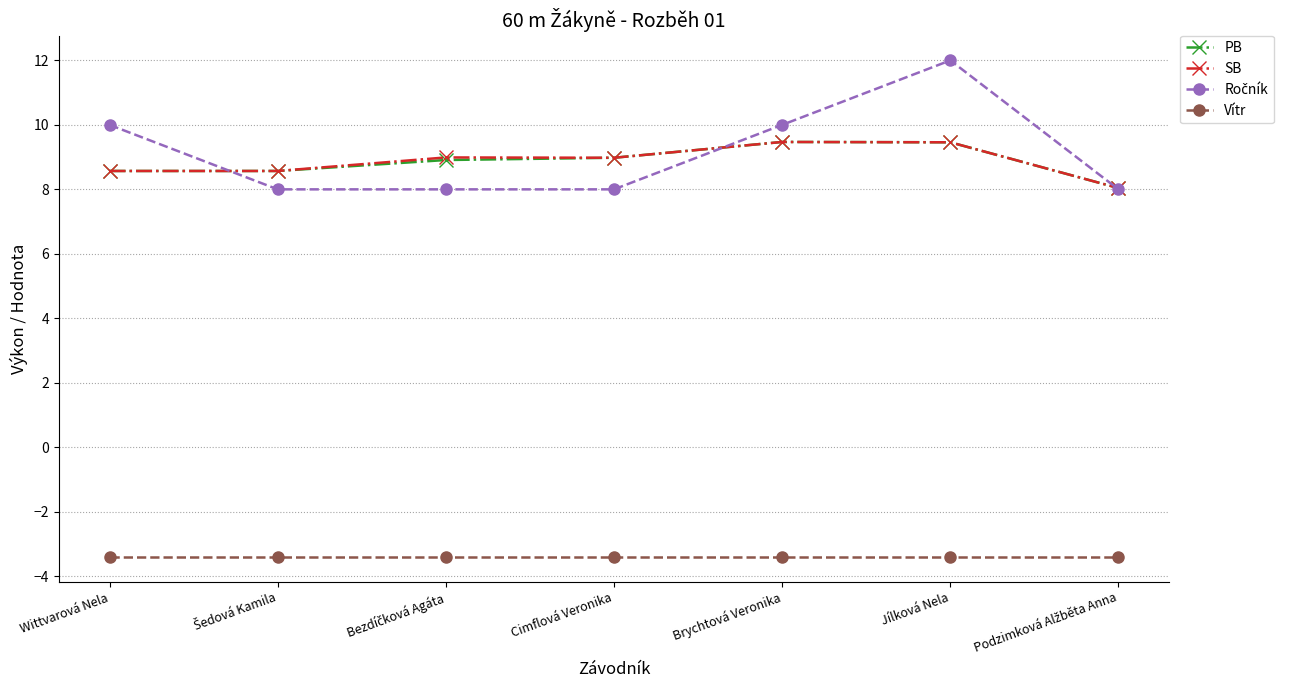

What is the label of the 4th point from the left?

Cimflová Veronika